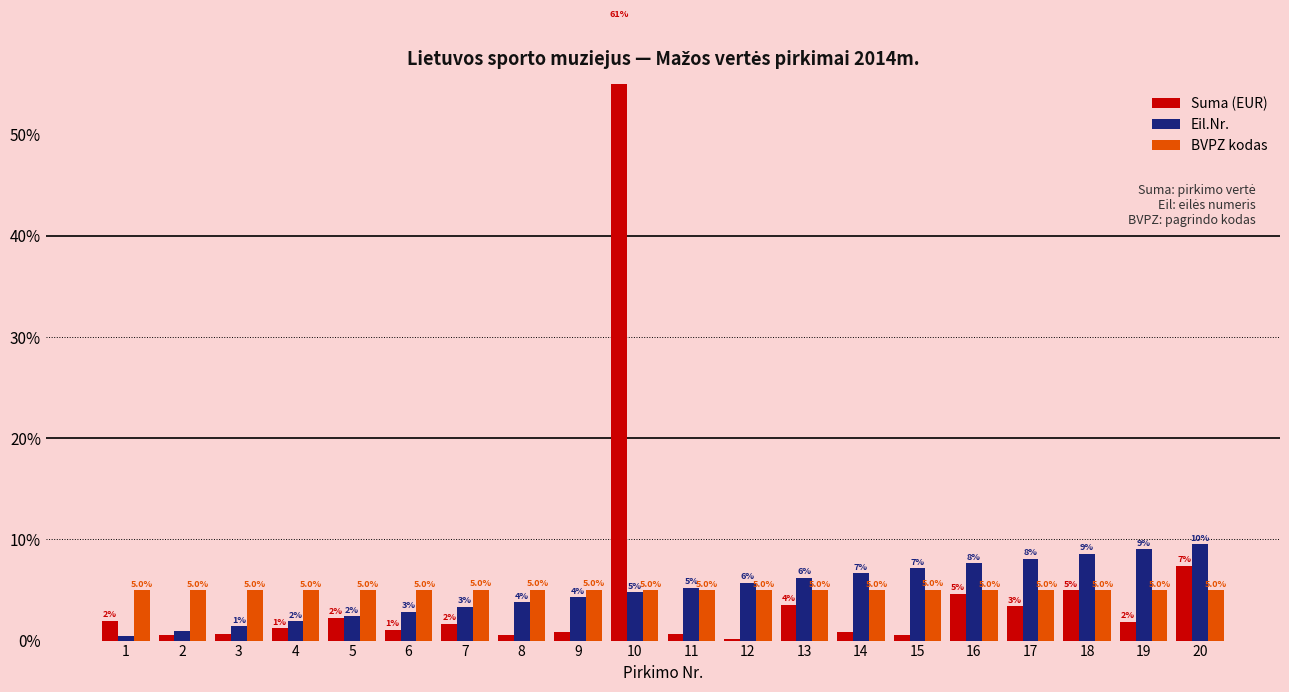

How many data points does each series have?

20